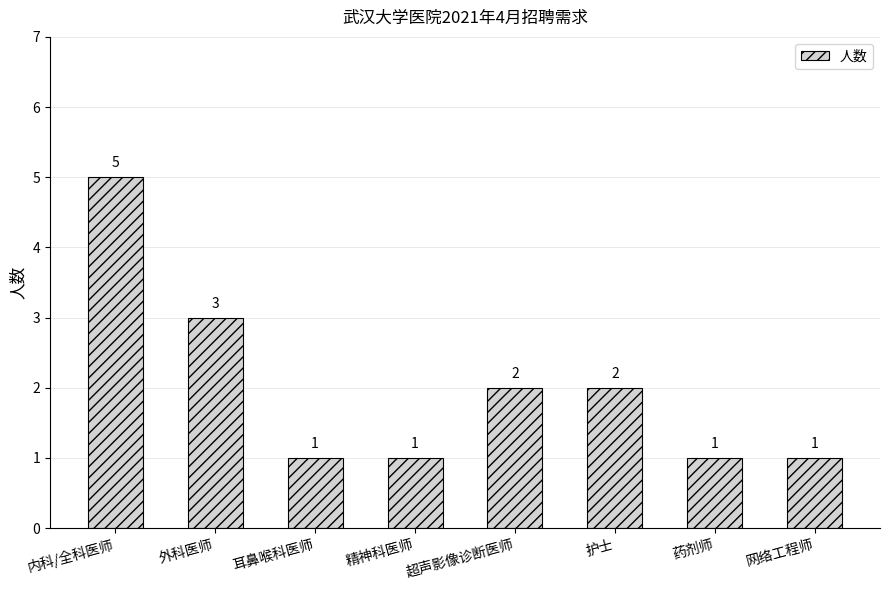

True or false: the data shows 1 at 药剂师.

True